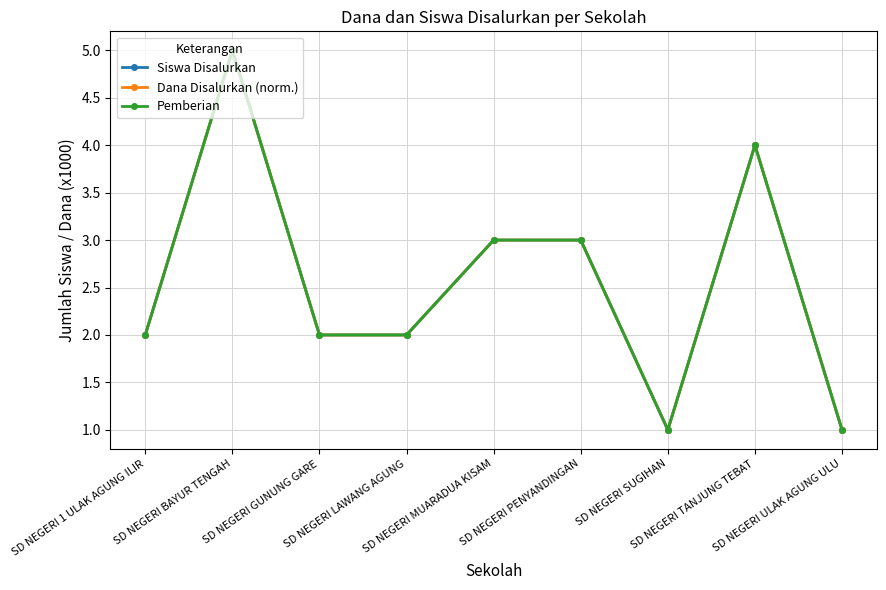

Count the number of categories in the chart.

9